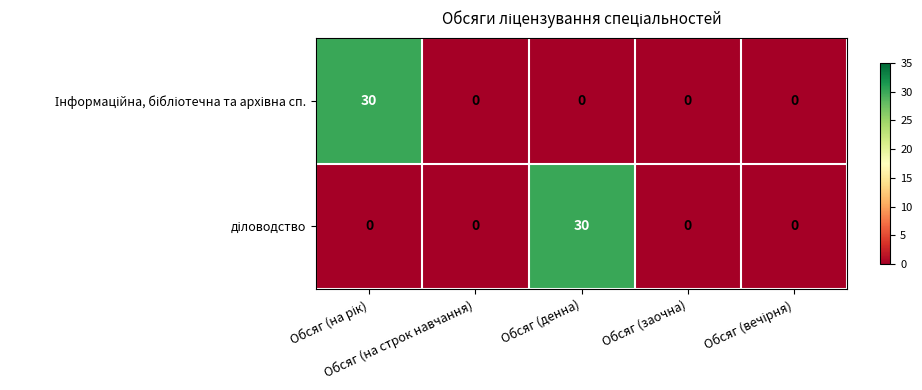

What is the maximum value shown in the chart?

30